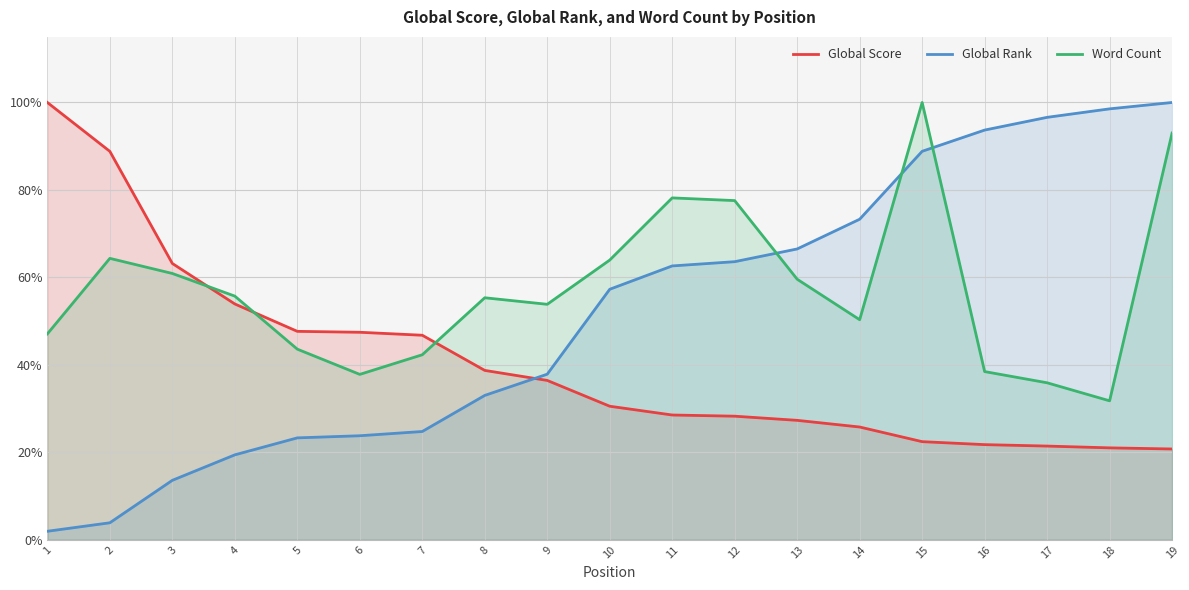

Which category has the lowest value across all series?

1